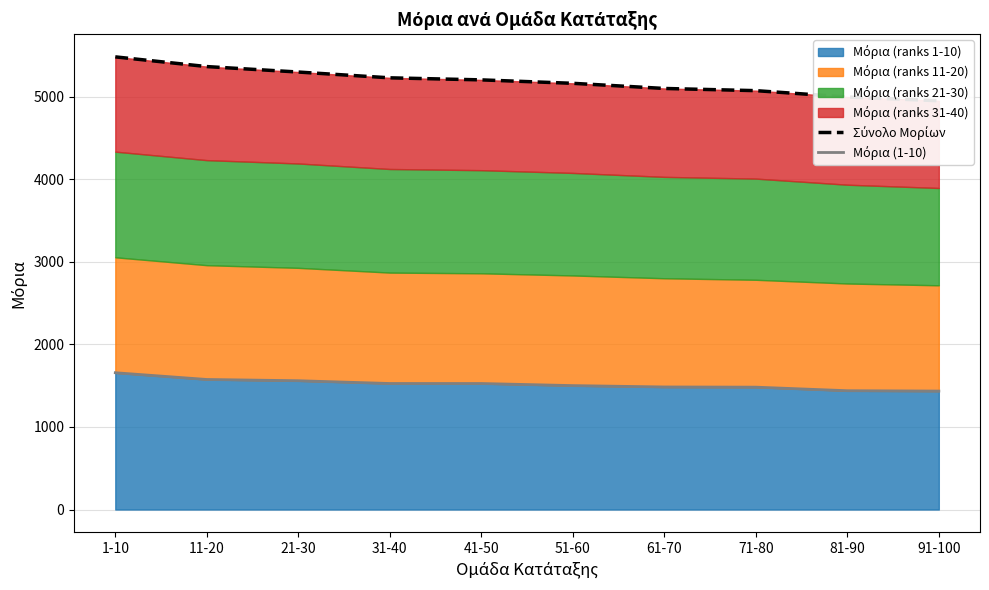

What is the label of the 8th point from the right?

21-30